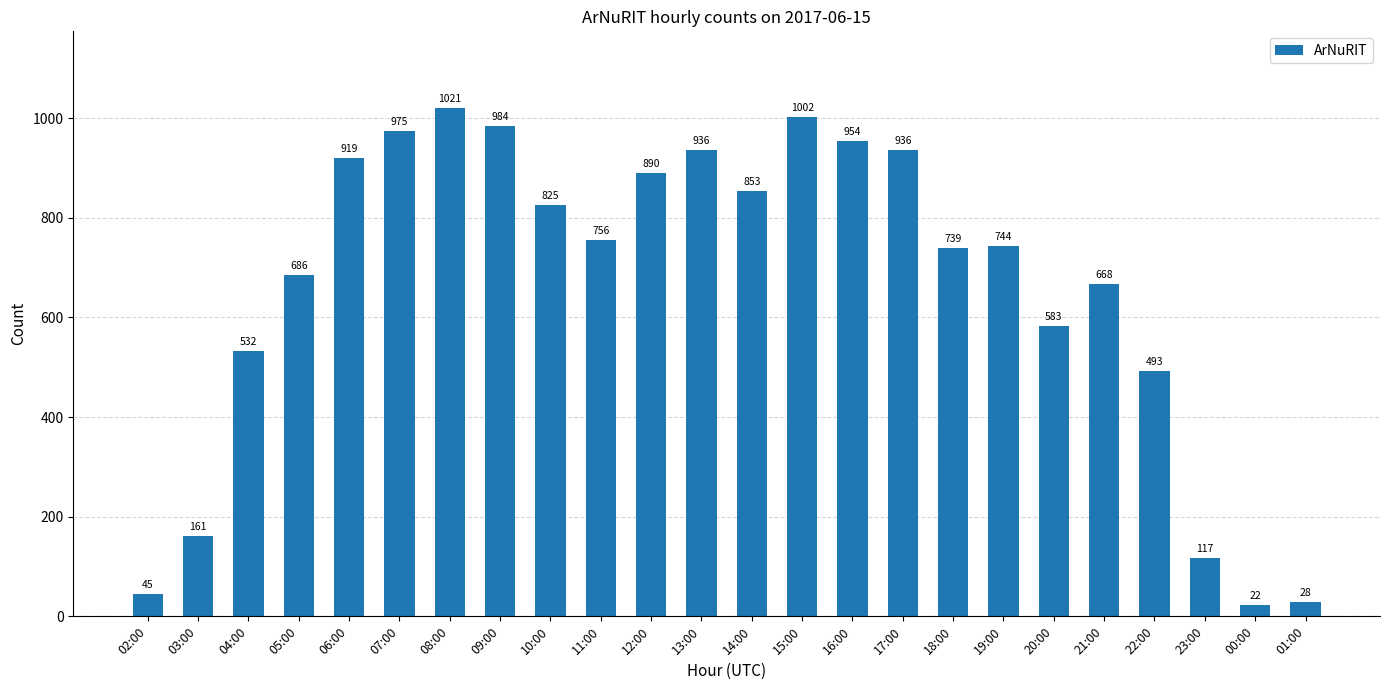

Which label corresponds to the smallest value in the chart?

00:00